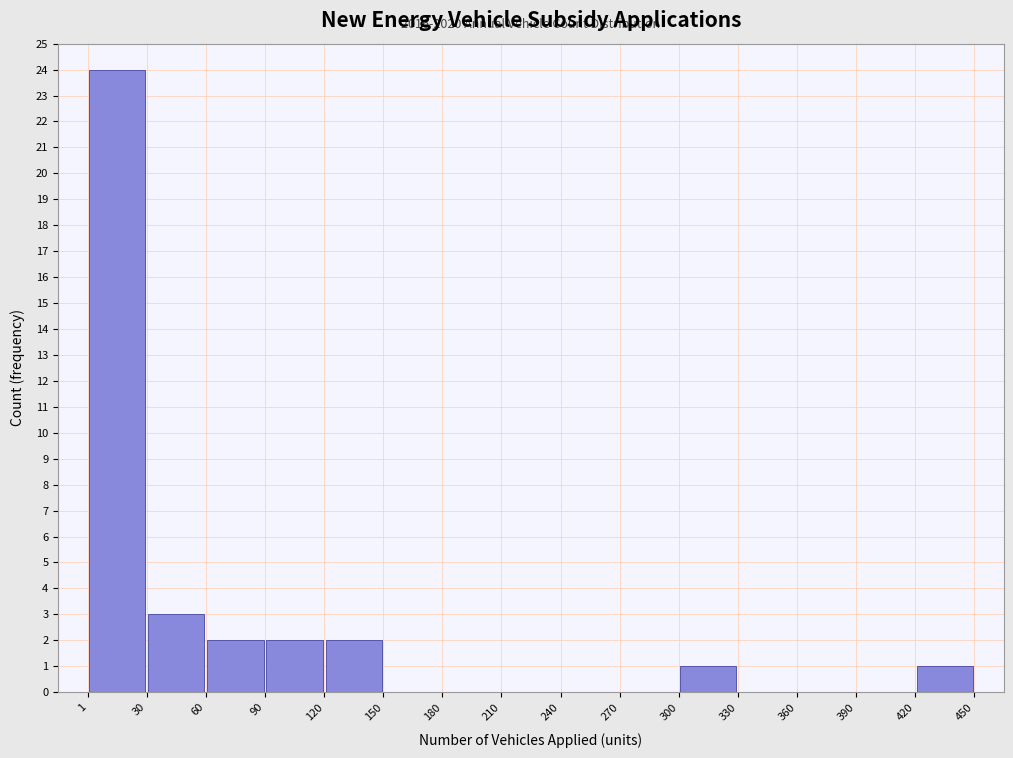

Which range on the x-axis has the tallest bar?

1 to 30